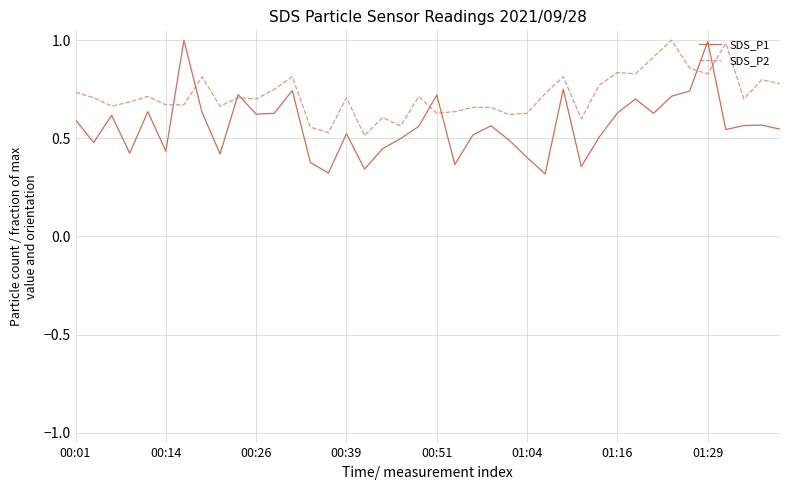

Which series has the widest spread of values?

SDS_P1